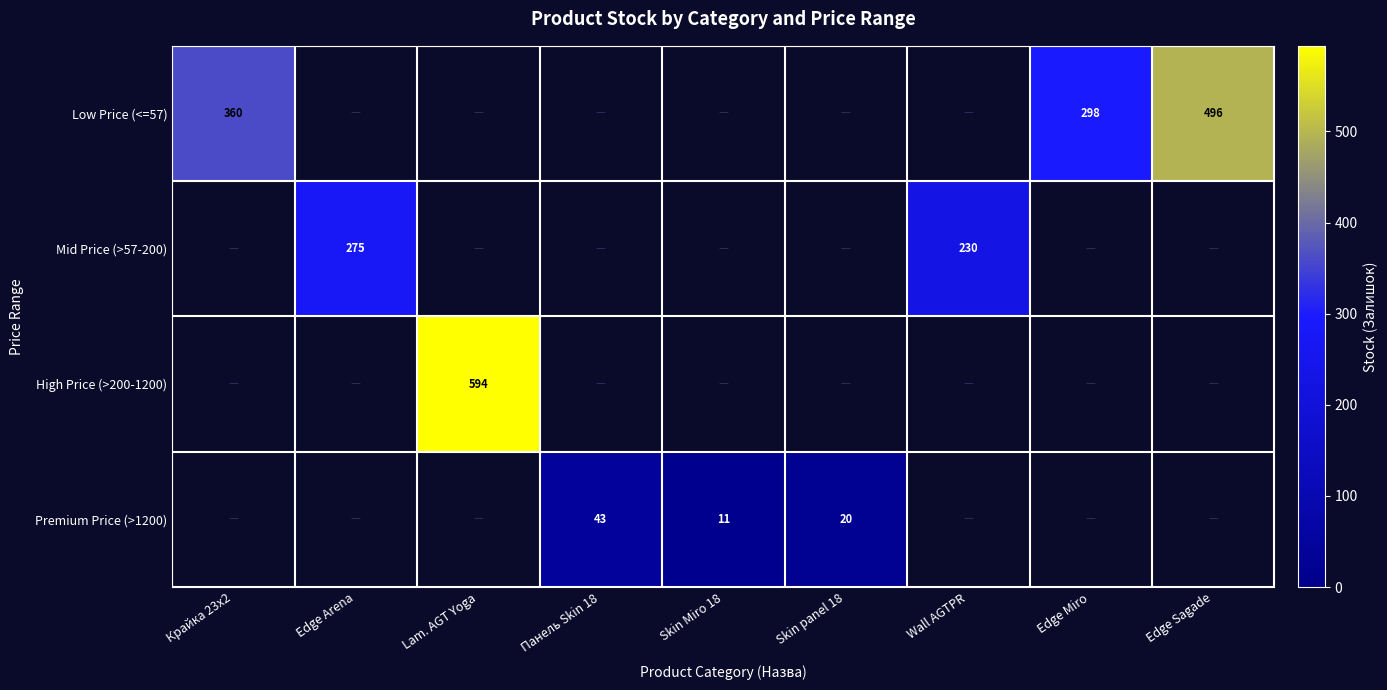

Is it true that Low Price (<=57) equals 645 at Крайка 23x2?

False